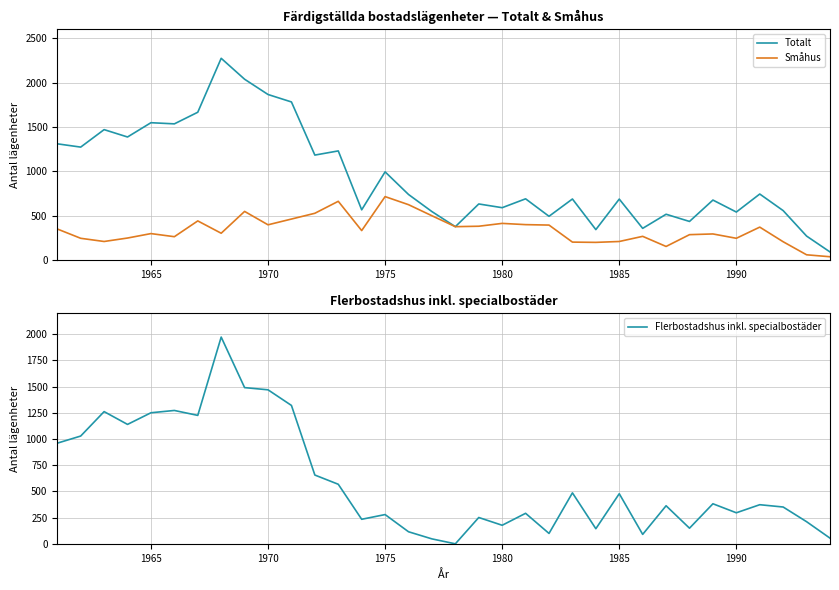

What is the highest value of the Totalt series?

2275